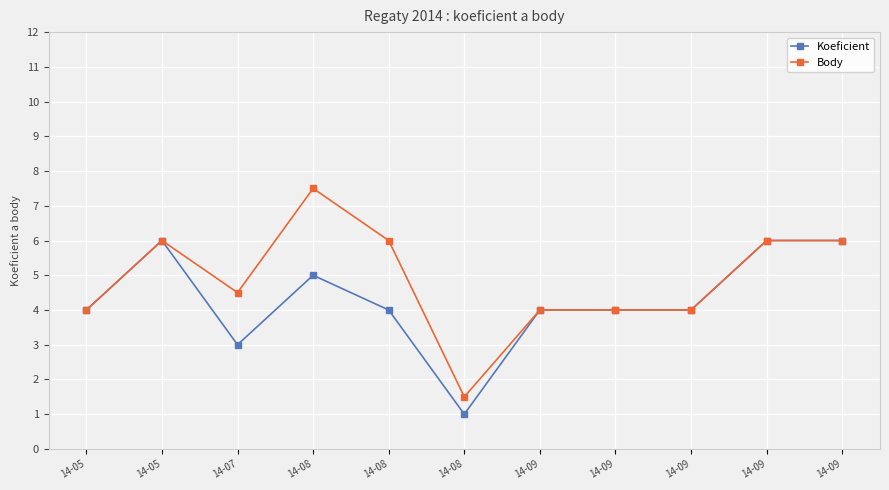

What are all the series names shown in the legend?

Koeficient, Body